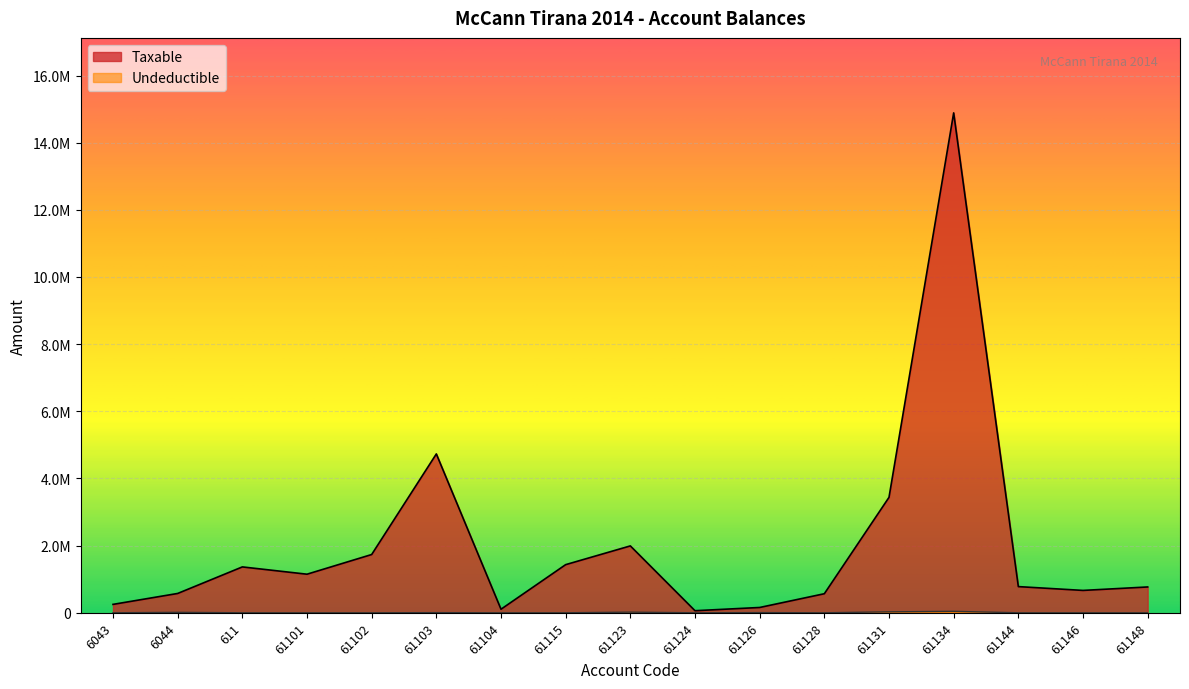

List the labels in order of Undeductible value, smallest first.

6043, 611, 61101, 61102, 61104, 61124, 61128, 61144, 61146, 61148, 61115, 61103, 61126, 6044, 61123, 61131, 61134